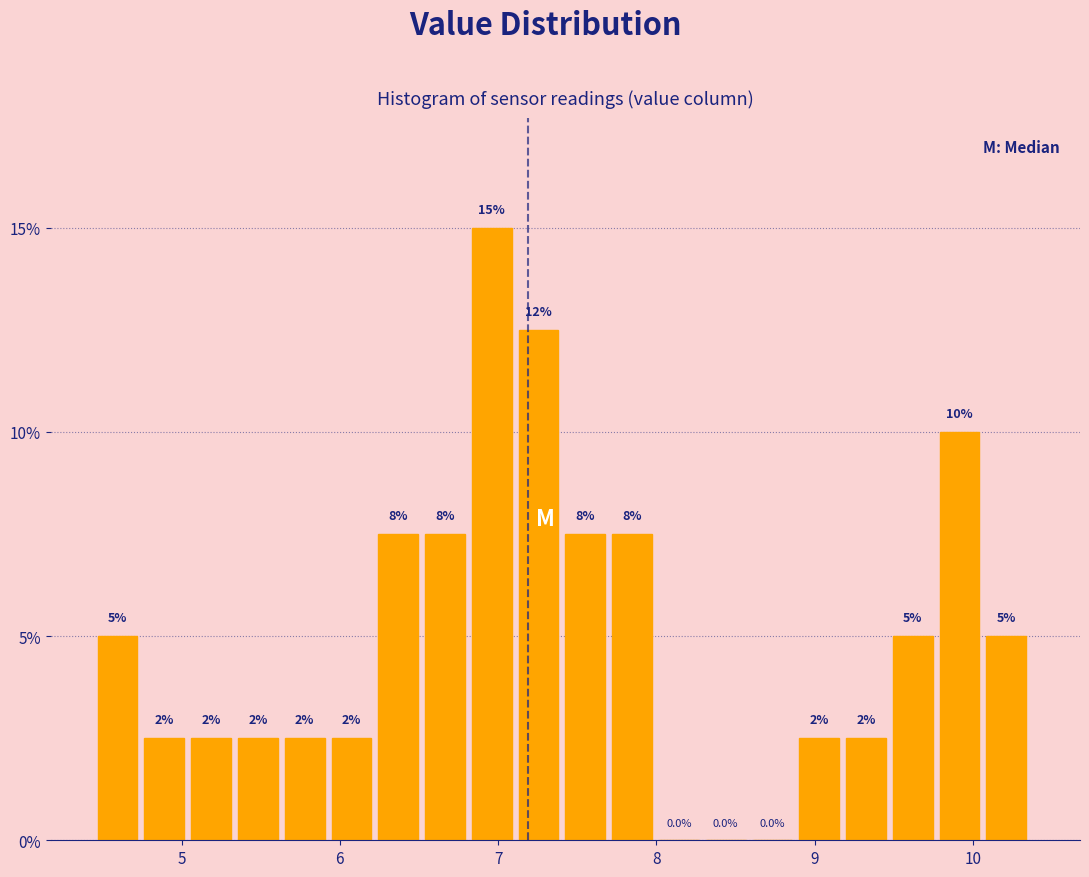

Read against the x-axis, roughly where is the centre of the tallest bar?

7.0